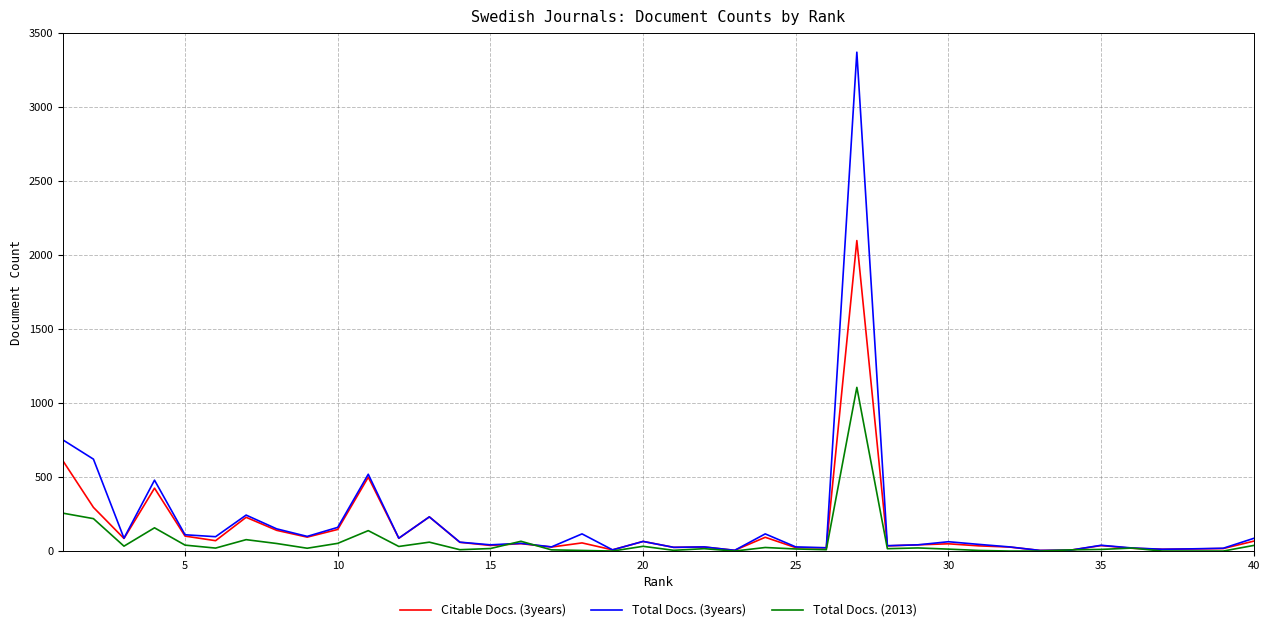

What is the maximum value shown in the chart?

3371